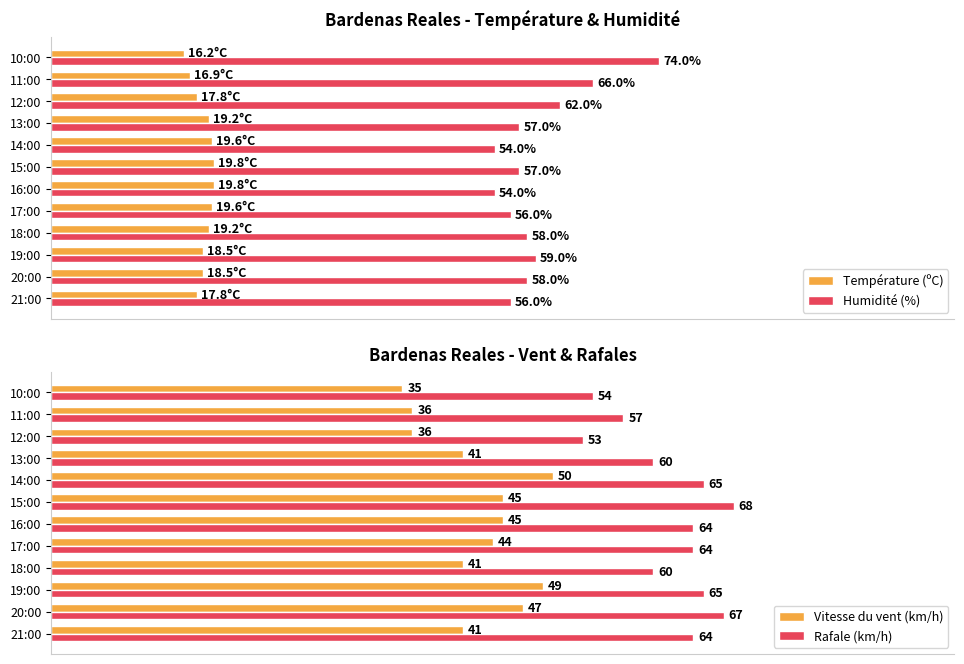

What is the sum of all Rafale (km/h) values?

741.0